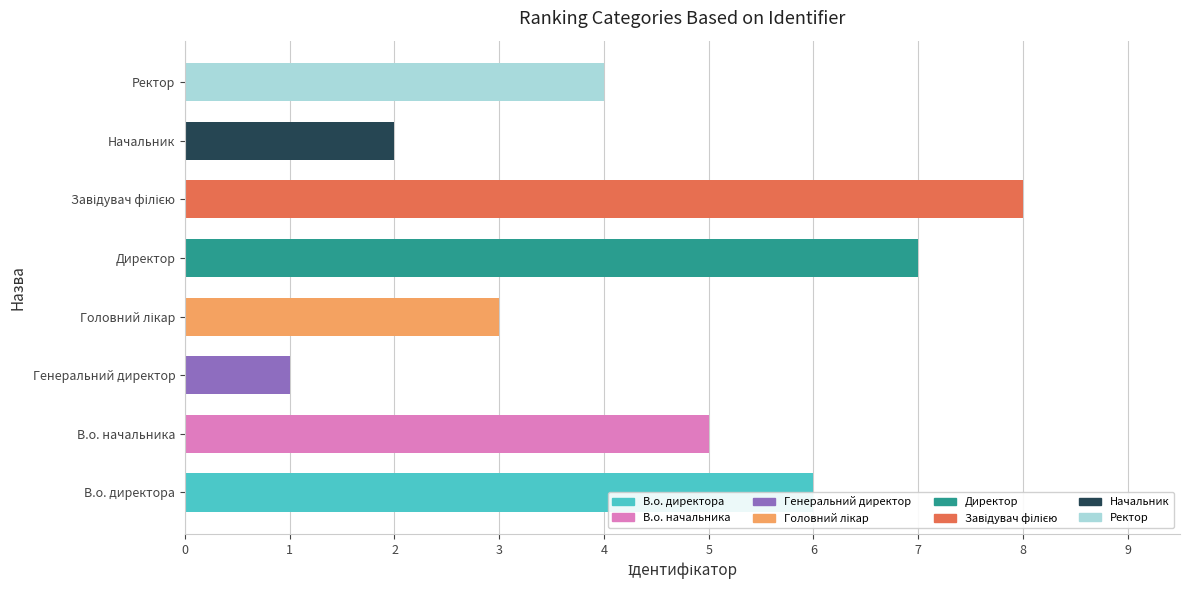

The value at В.о. начальника is 5. True or false?

True